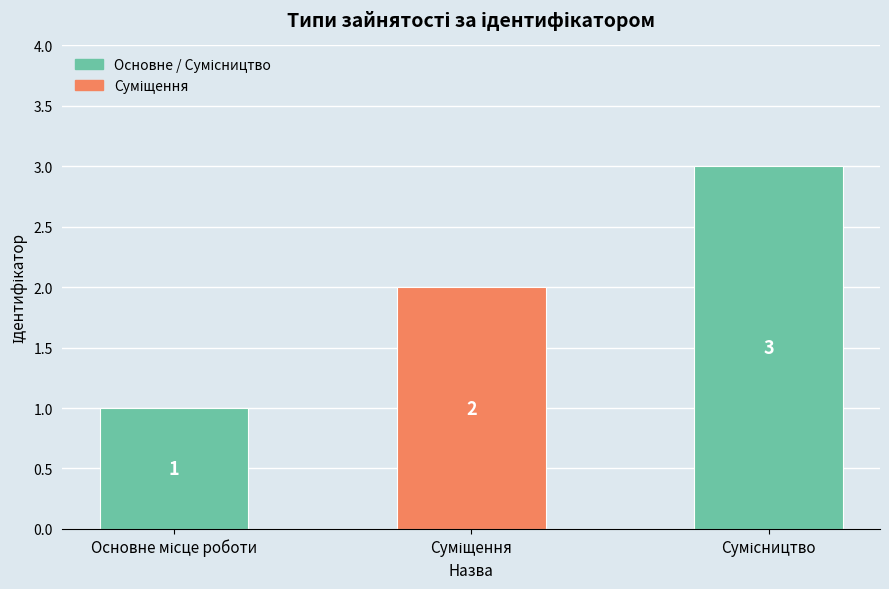

Does the chart contain stacked bars?

No